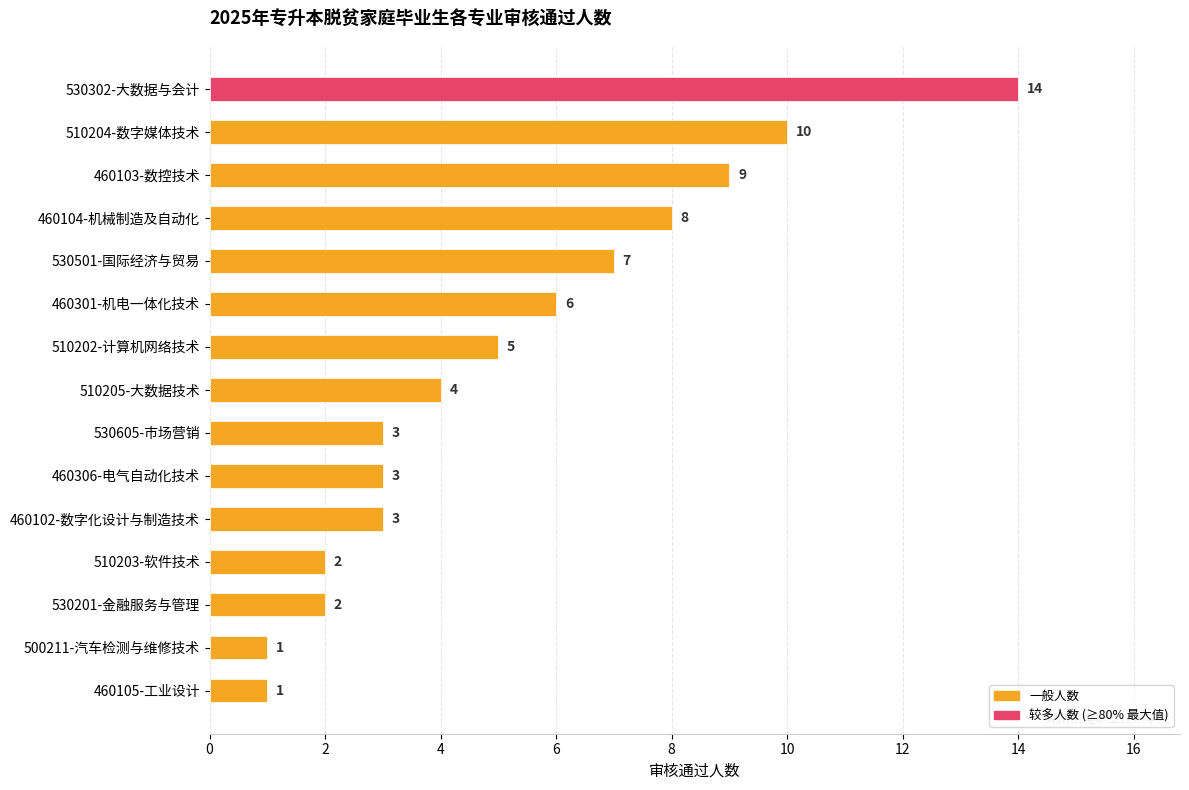

Does the chart contain any negative values?

No